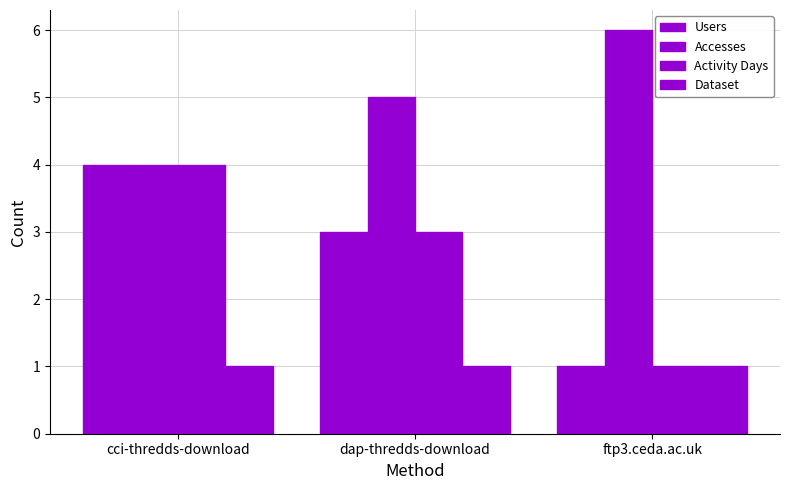

What is the sum of the Users values at dap-thredds-download and ftp3.ceda.ac.uk?

4